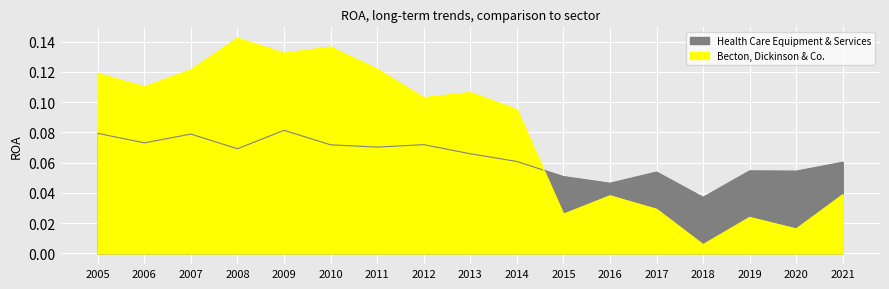

Where is Becton, Dickinson & Co. nearest to the value 0?

2018